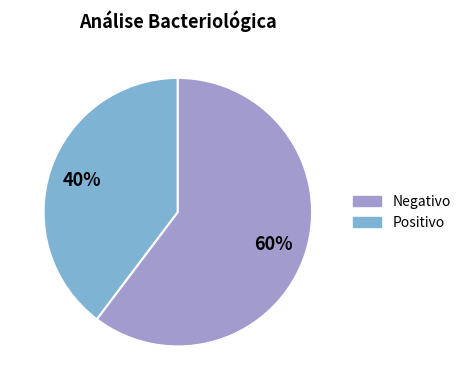

Does any single category account for the majority?

Yes